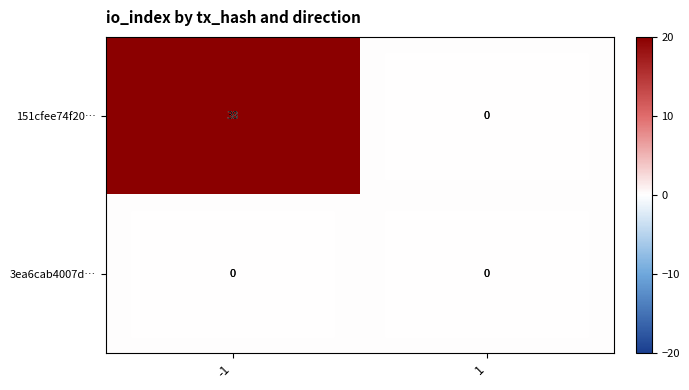

Which series has the largest range (max minus min)?

151cfee74f20…